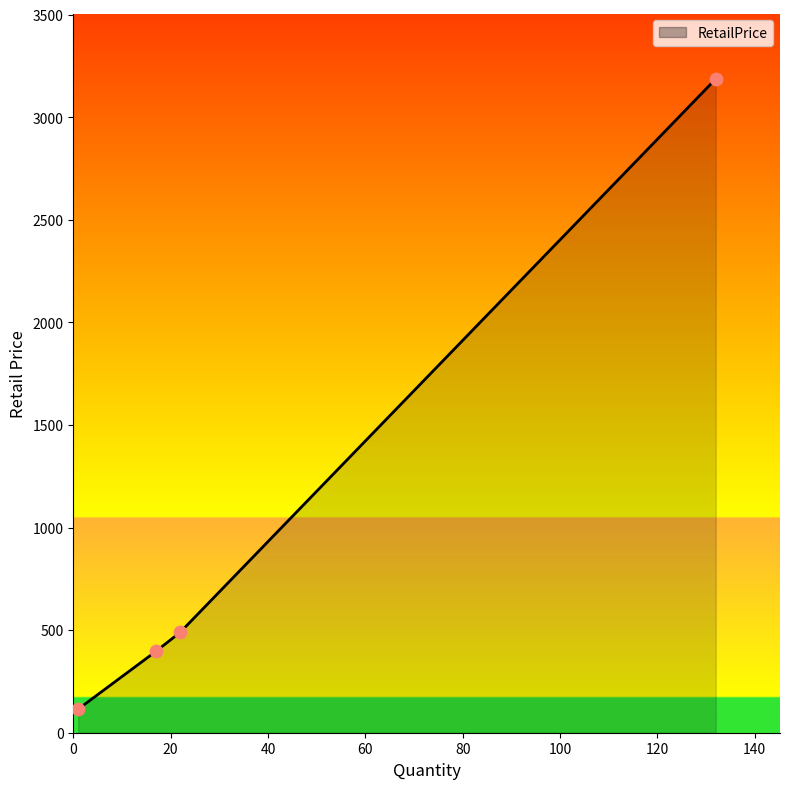

True or false: there are more than 2 points higher than both neighbors.

False